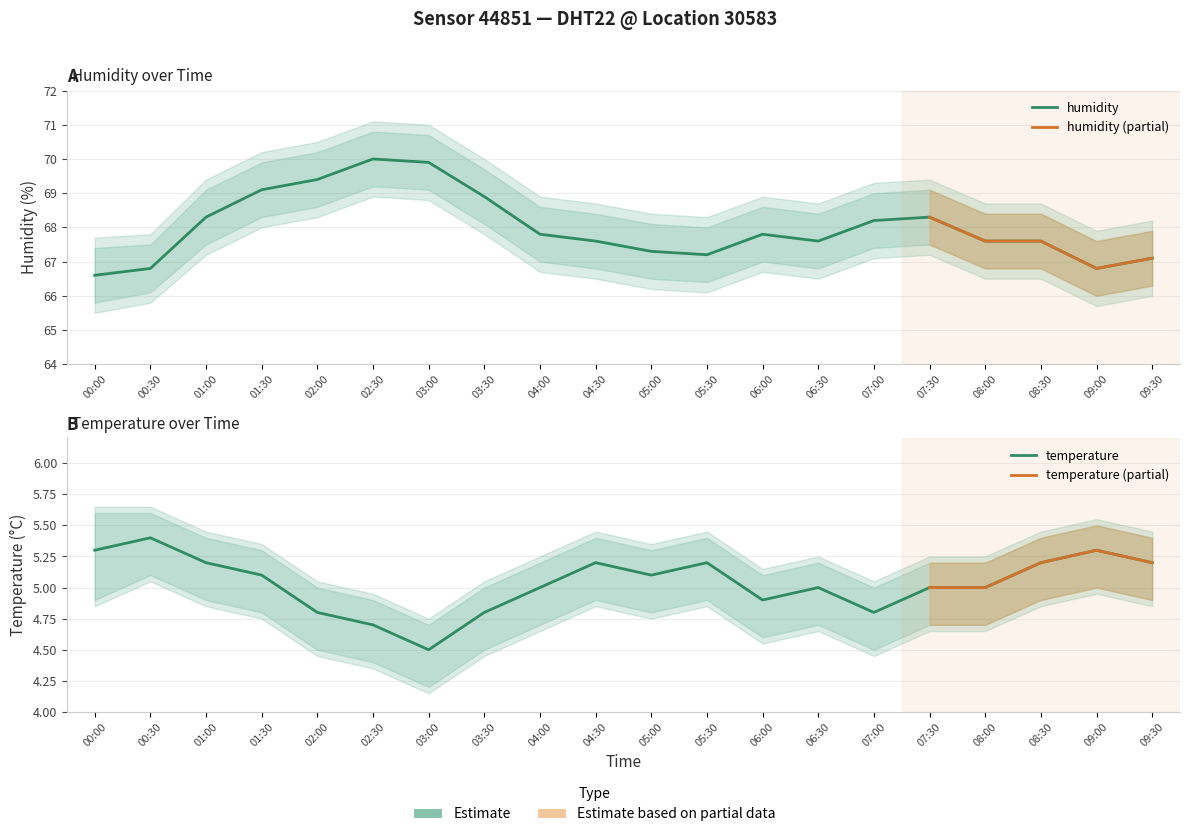

Reading left to right, list all the values displayed in this chart.

temperature: 00:00=5.3	00:30=5.4	01:00=5.2	01:30=5.1	02:00=4.8	02:30=4.7	03:00=4.5	03:30=4.8	04:00=5.0	04:30=5.2	05:00=5.1	05:30=5.2	06:00=4.9	06:30=5.0	07:00=4.8	07:30=5.0	08:00=5.0	08:30=5.2	09:00=5.3	09:30=5.2
temp_upper: 00:00=5.6	00:30=5.6	01:00=5.4	01:30=5.3	02:00=5.0	02:30=4.9	03:00=4.7	03:30=5.0	04:00=5.2	04:30=5.4	05:00=5.3	05:30=5.4	06:00=5.1	06:30=5.2	07:00=5.0	07:30=5.2	08:00=5.2	08:30=5.4	09:00=5.5	09:30=5.4
temp_lower: 00:00=4.9	00:30=5.1	01:00=4.9	01:30=4.8	02:00=4.5	02:30=4.4	03:00=4.2	03:30=4.5	04:00=4.7	04:30=4.9	05:00=4.8	05:30=4.9	06:00=4.6	06:30=4.7	07:00=4.5	07:30=4.7	08:00=4.7	08:30=4.9	09:00=5.0	09:30=4.9
humidity: 00:00=66.6	00:30=66.8	01:00=68.3	01:30=69.1	02:00=69.4	02:30=70.0	03:00=69.9	03:30=68.9	04:00=67.8	04:30=67.6	05:00=67.3	05:30=67.2	06:00=67.8	06:30=67.6	07:00=68.2	07:30=68.3	08:00=67.6	08:30=67.6	09:00=66.8	09:30=67.1
hum_upper: 00:00=67.4	00:30=67.5	01:00=69.1	01:30=69.9	02:00=70.2	02:30=70.8	03:00=70.7	03:30=69.7	04:00=68.6	04:30=68.4	05:00=68.1	05:30=68.0	06:00=68.6	06:30=68.4	07:00=69.0	07:30=69.1	08:00=68.4	08:30=68.4	09:00=67.6	09:30=67.9
hum_lower: 00:00=65.8	00:30=66.1	01:00=67.5	01:30=68.3	02:00=68.6	02:30=69.2	03:00=69.1	03:30=68.1	04:00=67.0	04:30=66.8	05:00=66.5	05:30=66.4	06:00=67.0	06:30=66.8	07:00=67.4	07:30=67.5	08:00=66.8	08:30=66.8	09:00=66.0	09:30=66.3